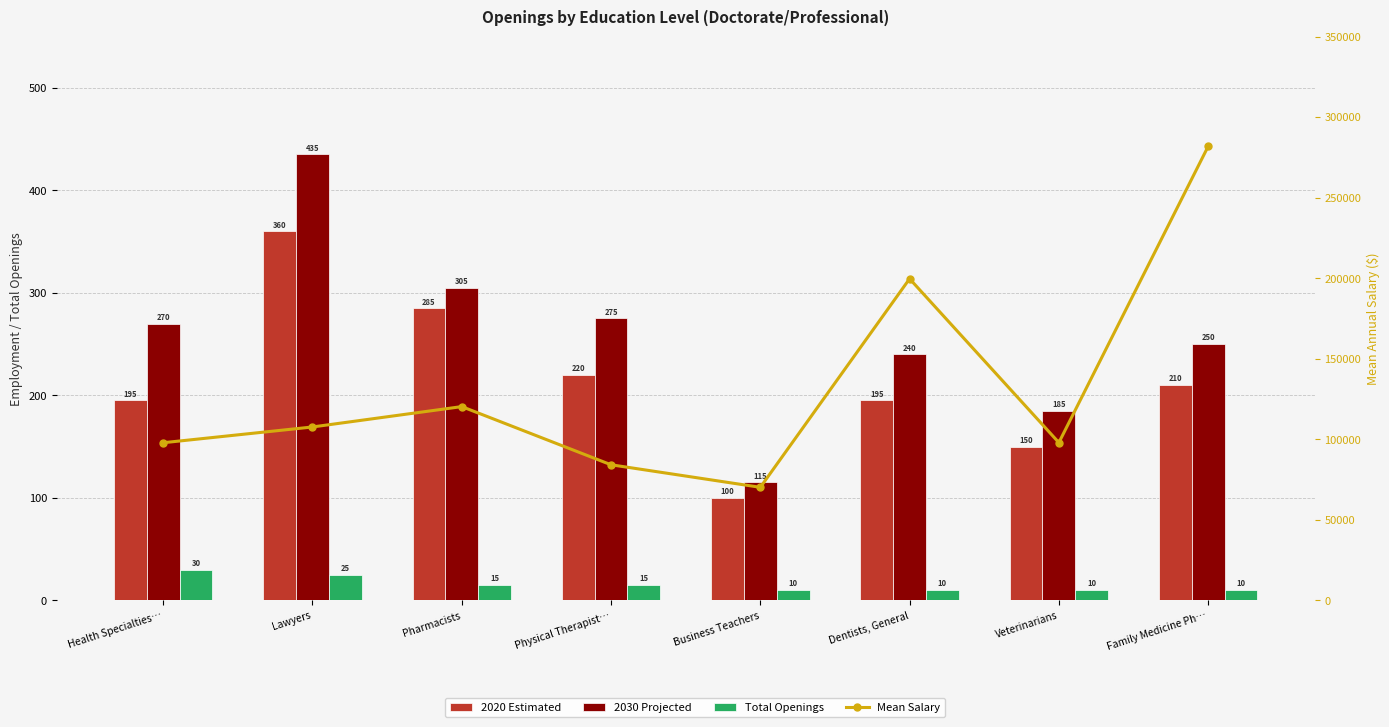

What is the label of the 6th bar from the right?

Pharmacists